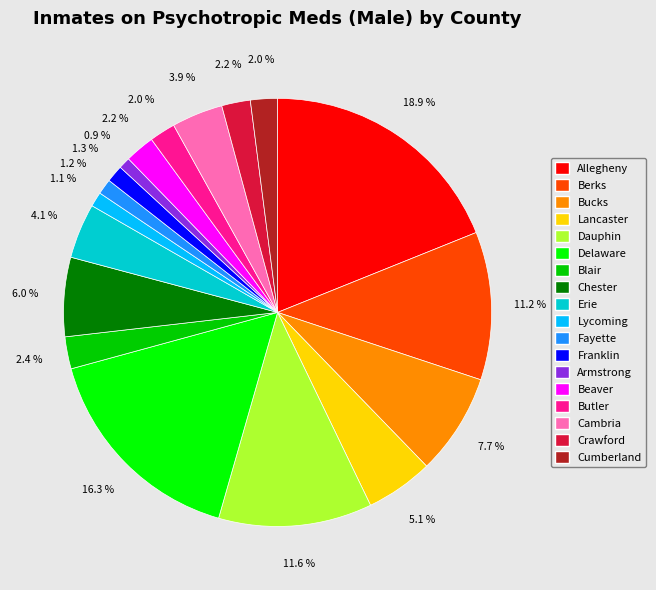

Does Erie represent more than half of the total?

No